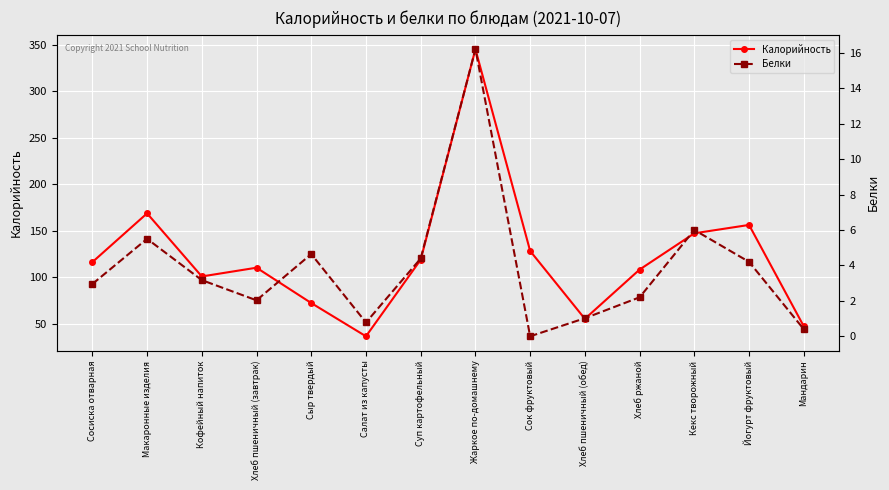

How many interior local peaks does the Белки series have?

4